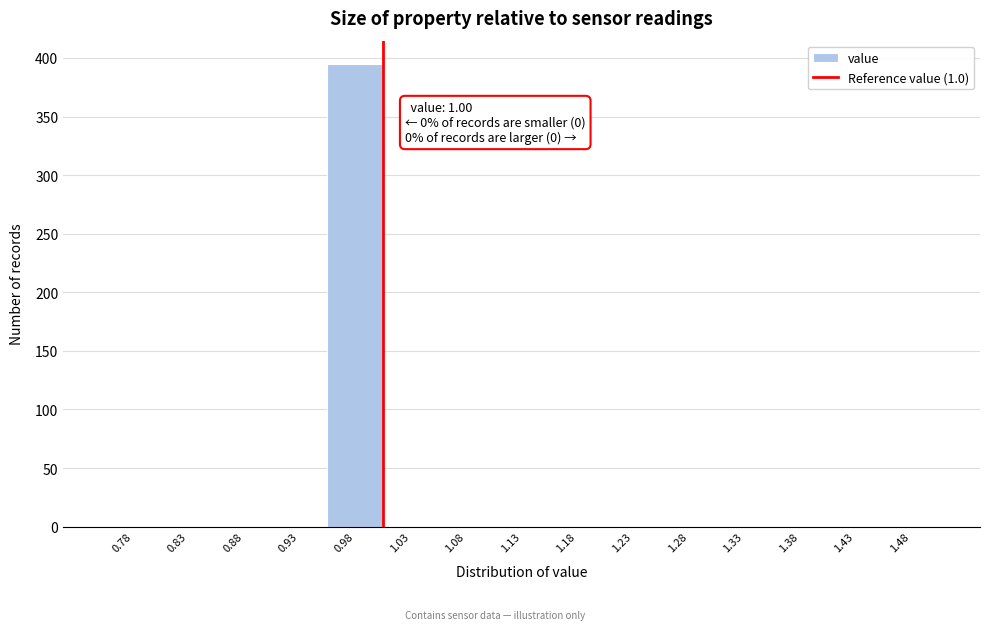

Which range on the x-axis has the tallest bar?

0.95 to 1.00